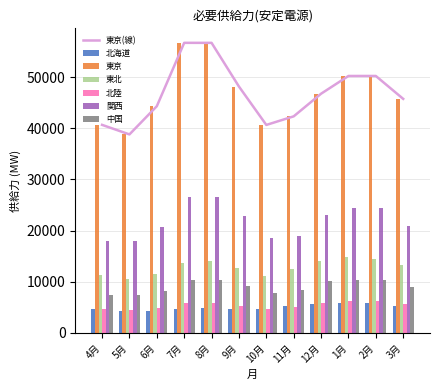

What is the difference between the maximum and minimum values in the 東北 series?

4164.3